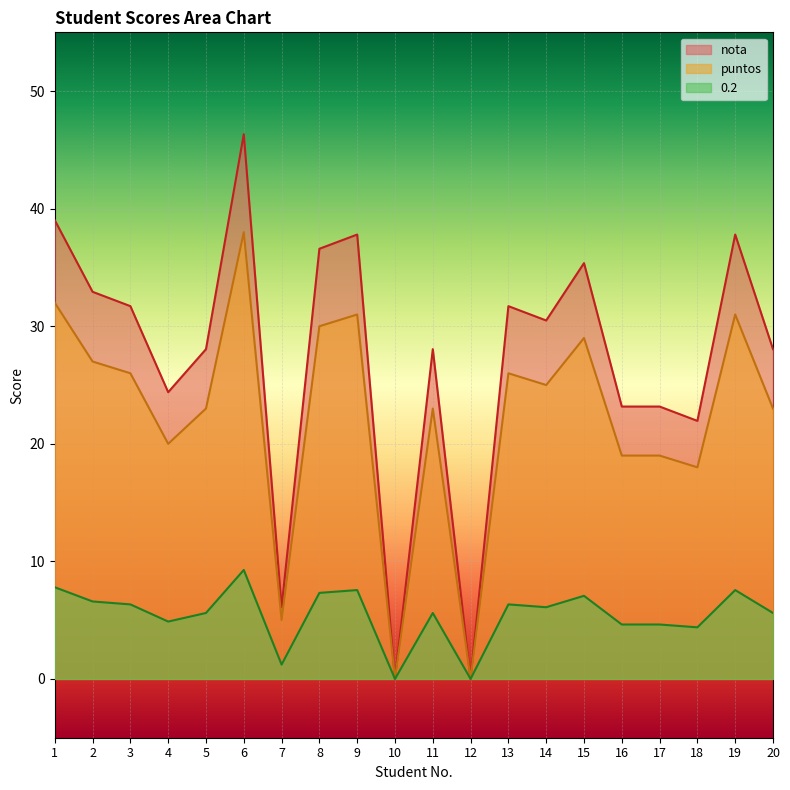

How many lines are shown in the chart?

3